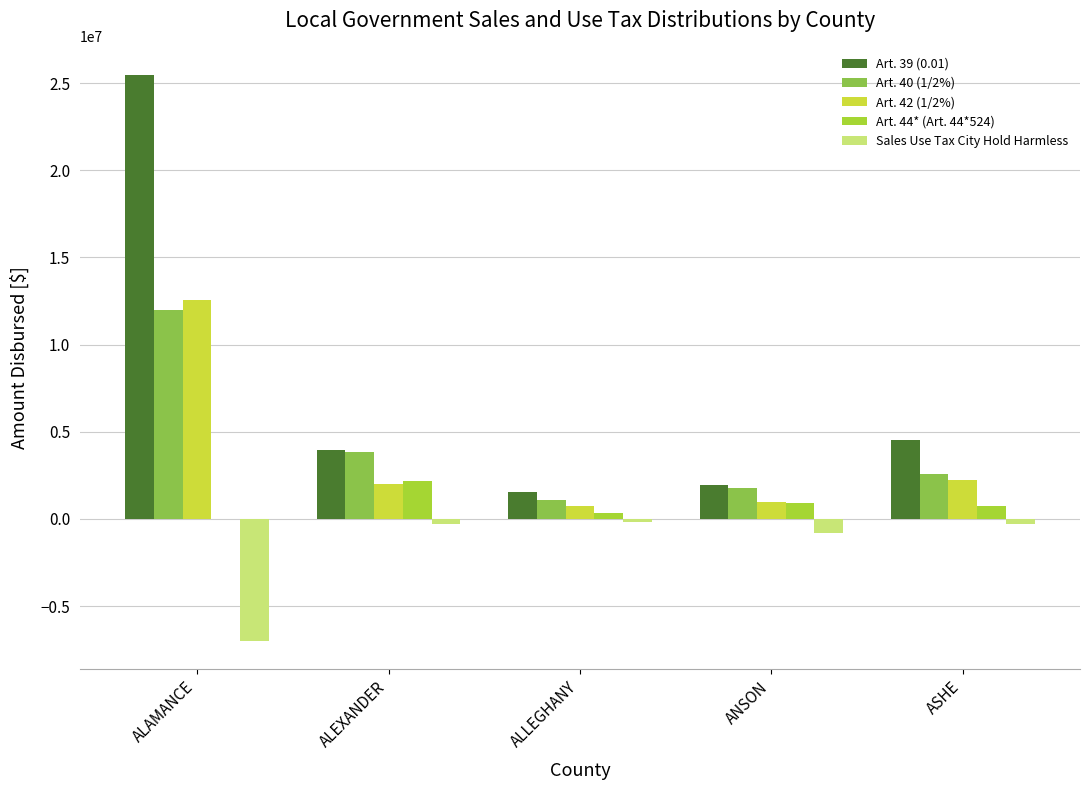

Does the chart contain stacked bars?

No